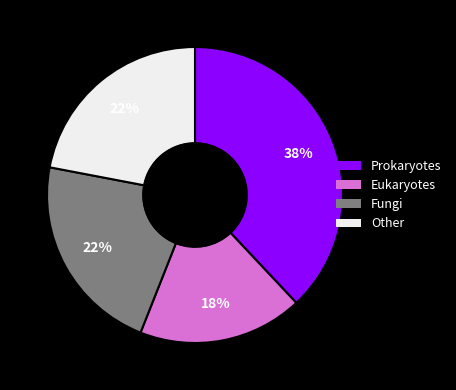

To the nearest percent, what is the difference between the largest and smallest slice percentages?

20%